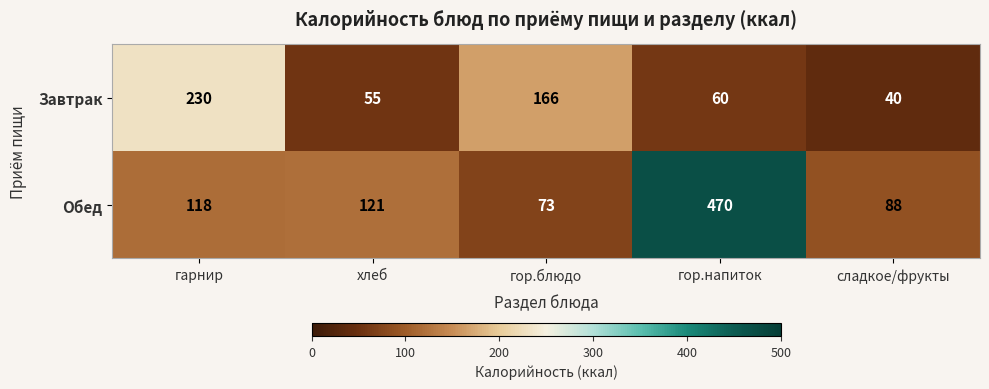

Rank the series by their maximum value, from lowest to highest.

Завтрак, Обед